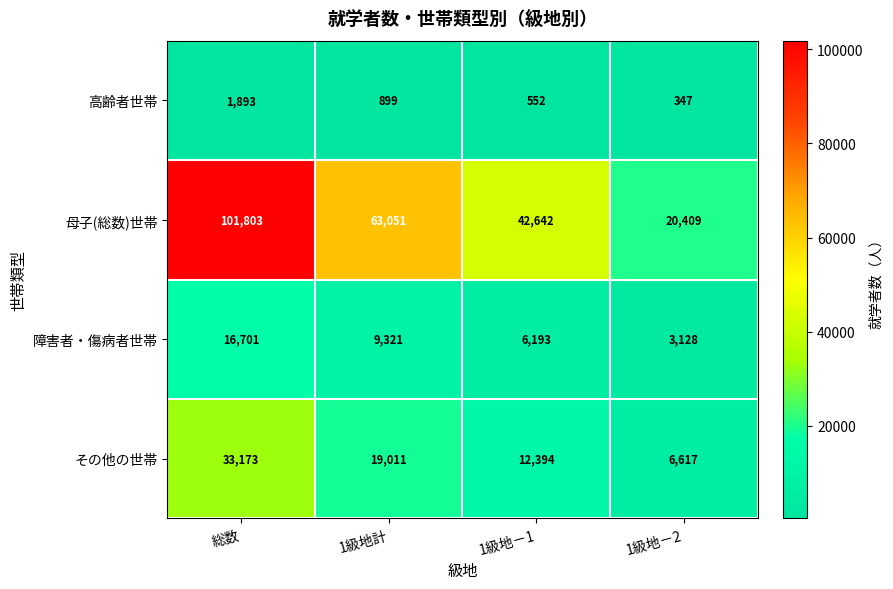

Between 1級地計 and 1級地－2, which series saw the biggest shift?

母子(総数)世帯